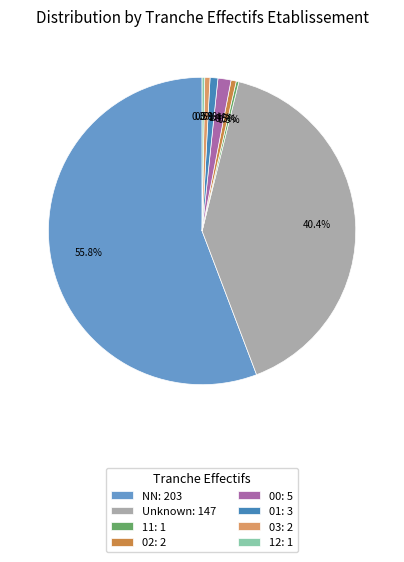

Is there a majority slice in this chart?

Yes